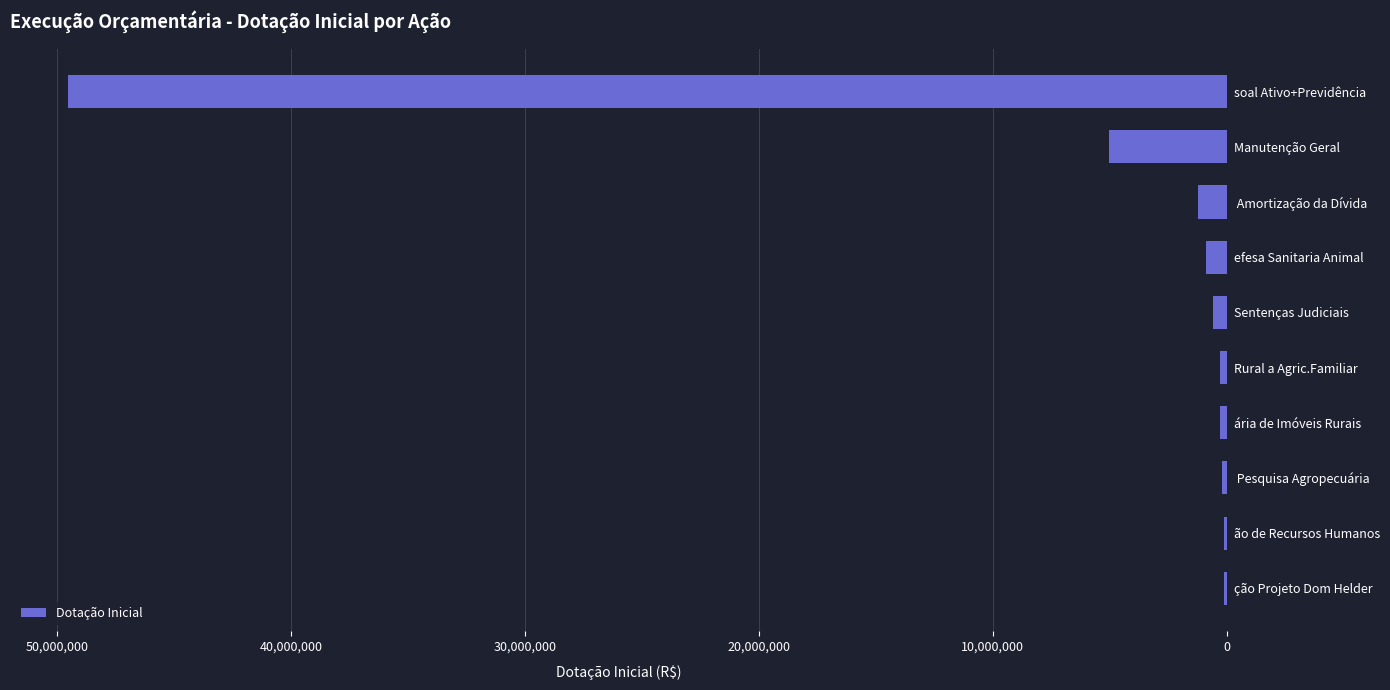

What is the change in value from  Amortização da Dívida to Manutenção Geral?

+3800170